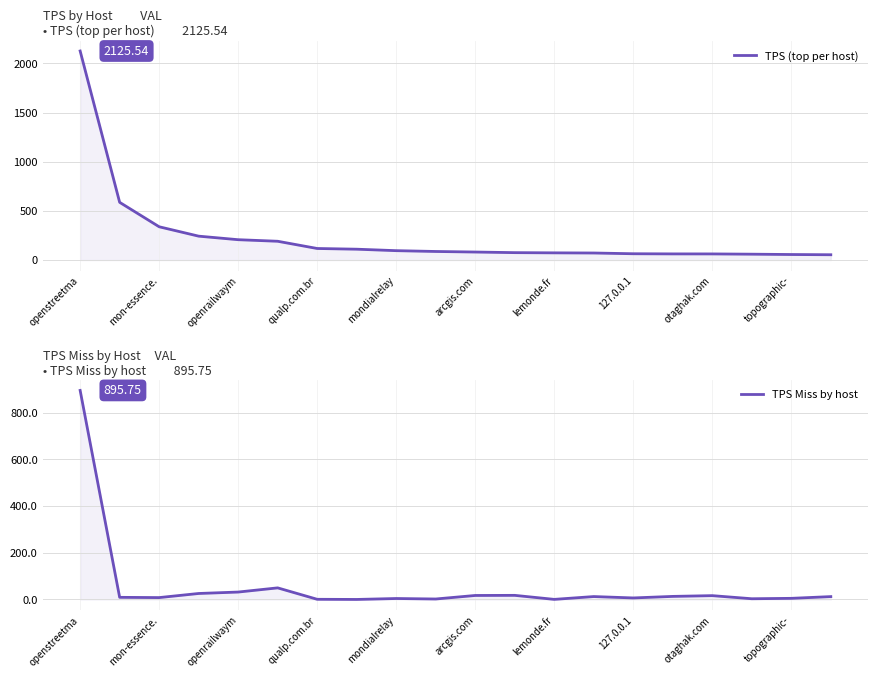

How many series are shown in this chart?

2